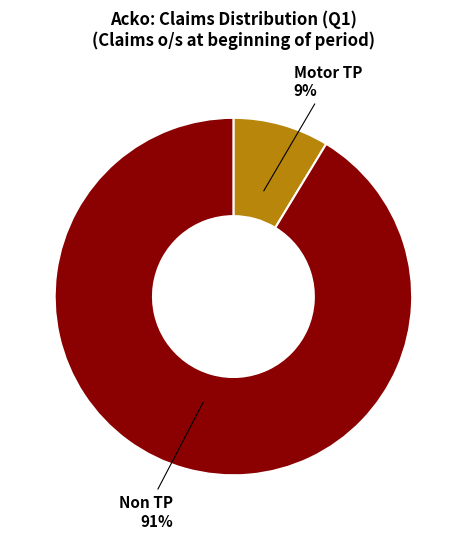

Which has a higher value, Non TP or Motor TP?

Non TP